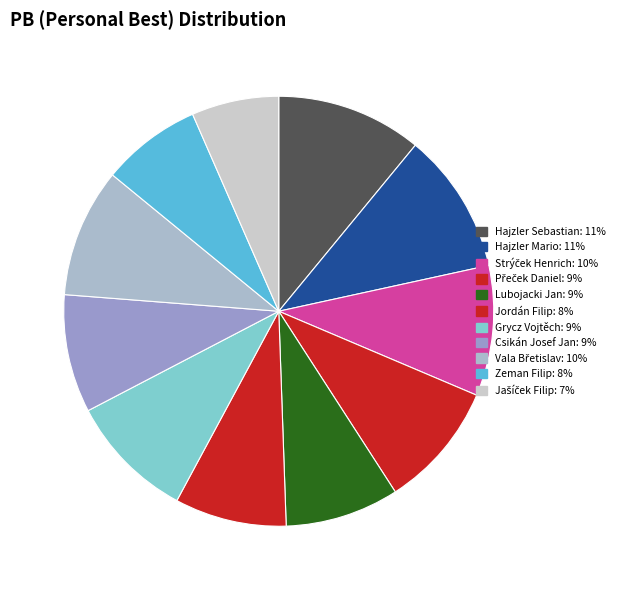

Which has a higher value, Zeman Filip or Přeček Daniel?

Přeček Daniel